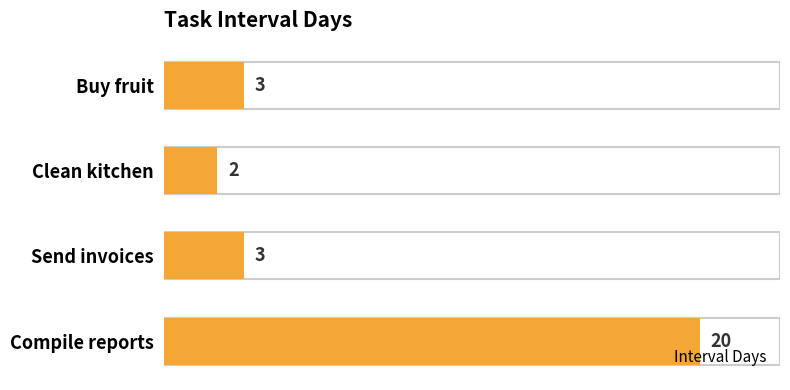

The chart shows a value of 20 at Compile reports. True or false?

True